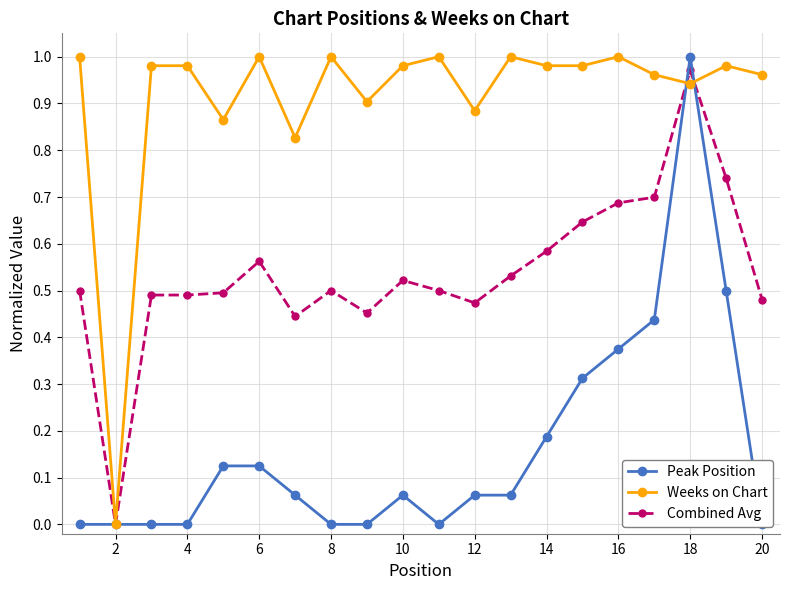

The value of Combined Avg at 6 is 0.2. True or false?

False